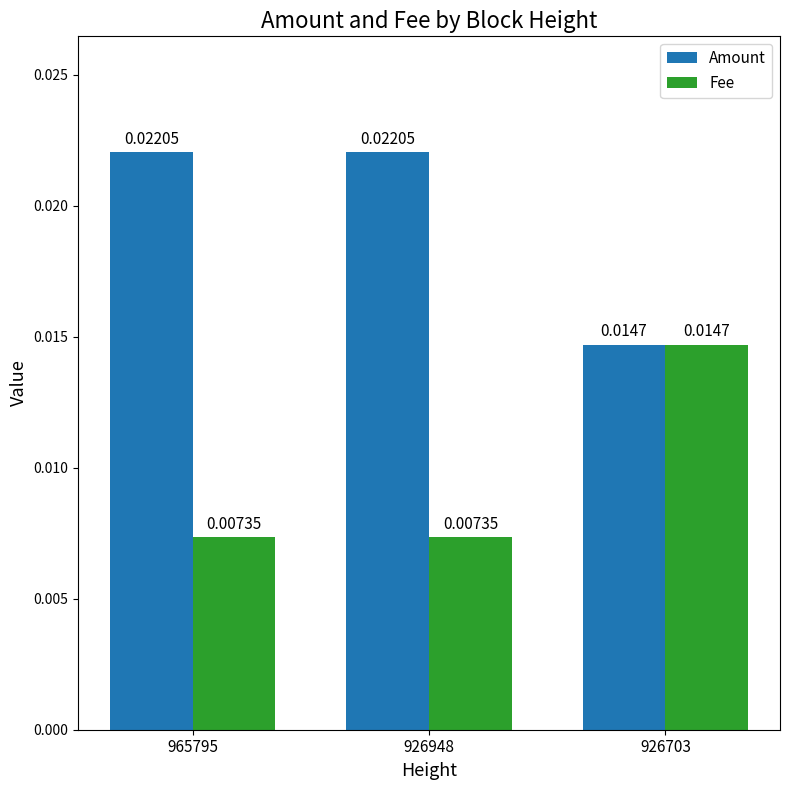

Rank the series at 965795 from highest to lowest value.

Amount, Fee